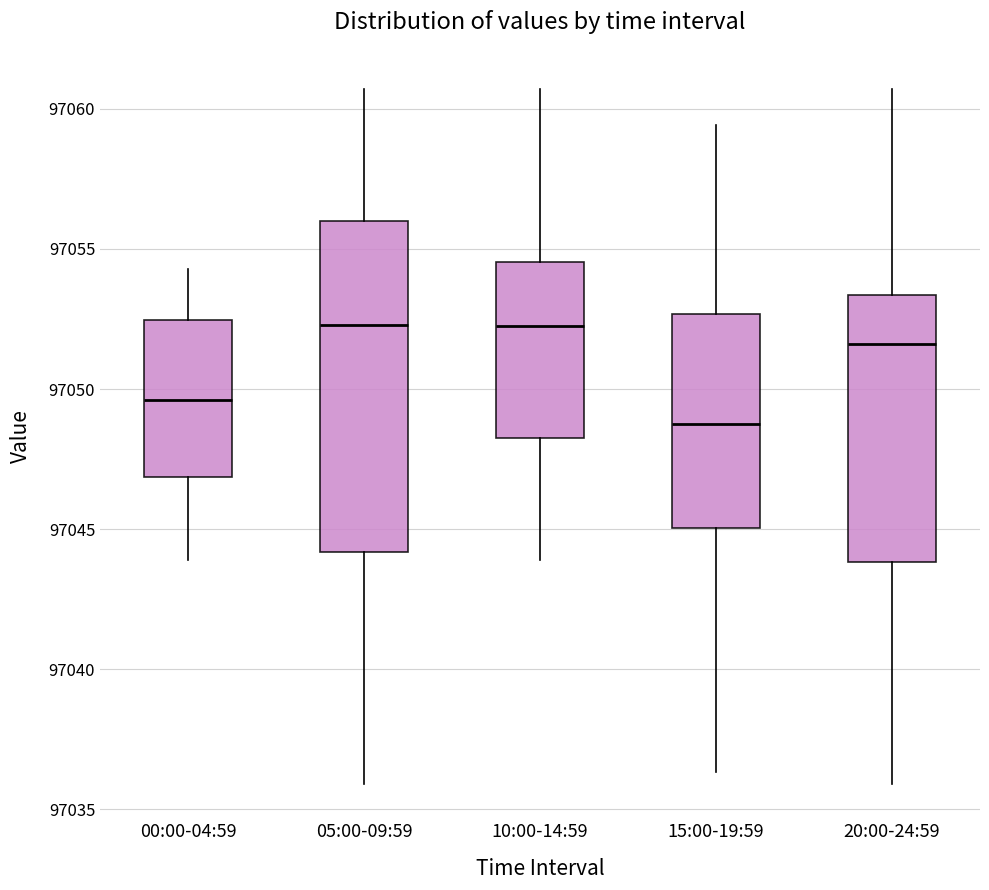

Reading left to right, read every box against the y-axis: the position of its median line, the range the box covers, and the ends of its whiskers. The values are not printed on the chart, so give them approximately, as read against the axis.

00:00-04:59: median 97049.5, box 97047.0 to 97052.5, whiskers 97044.0 to 97054.5
05:00-09:59: median 97052.5, box 97044.0 to 97056.0, whiskers 97036.0 to 97060.5
10:00-14:59: median 97052.0, box 97048.0 to 97054.5, whiskers 97044.0 to 97060.5
15:00-19:59: median 97049.0, box 97045.0 to 97052.5, whiskers 97036.5 to 97059.5
20:00-24:59: median 97051.5, box 97044.0 to 97053.5, whiskers 97036.0 to 97060.5